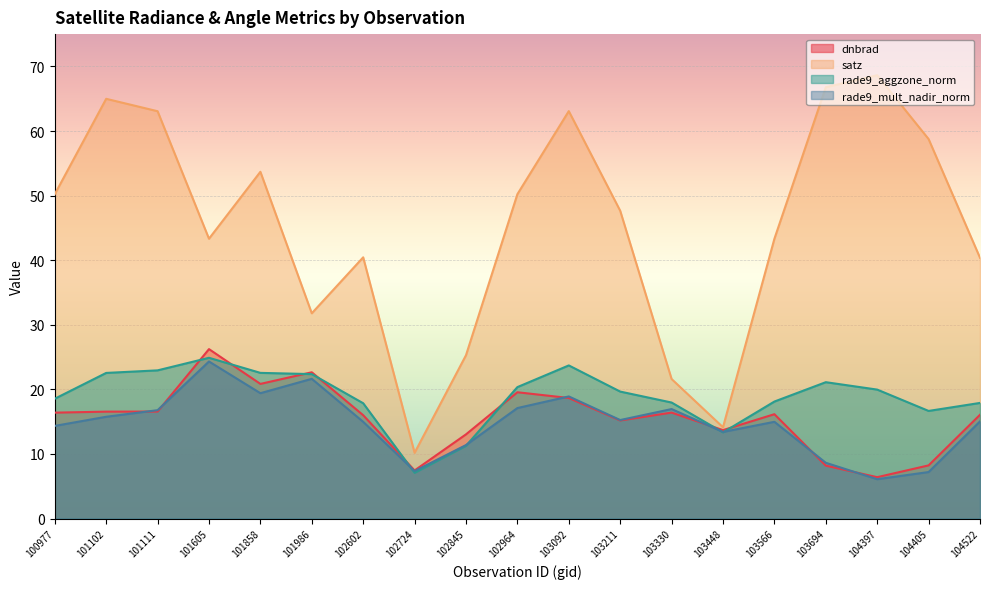

Does the chart display data point markers on the line(s)?

No